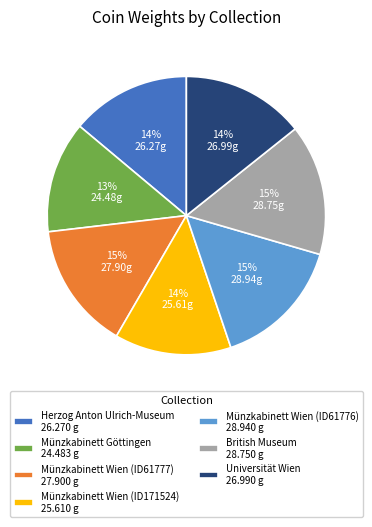

How many segments does this pie chart have?

7